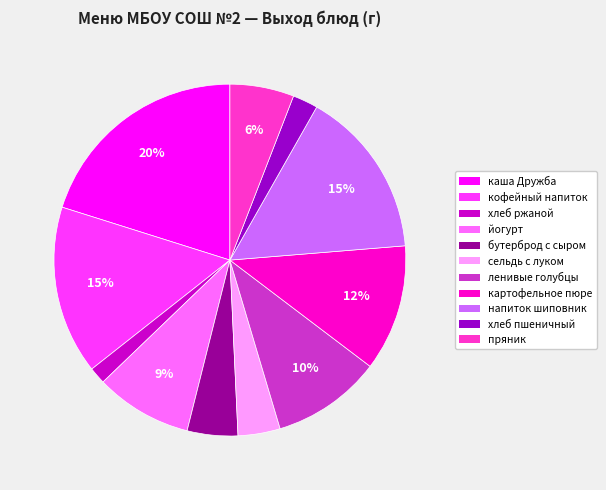

To the nearest percent, what is the average slice percentage?

9%